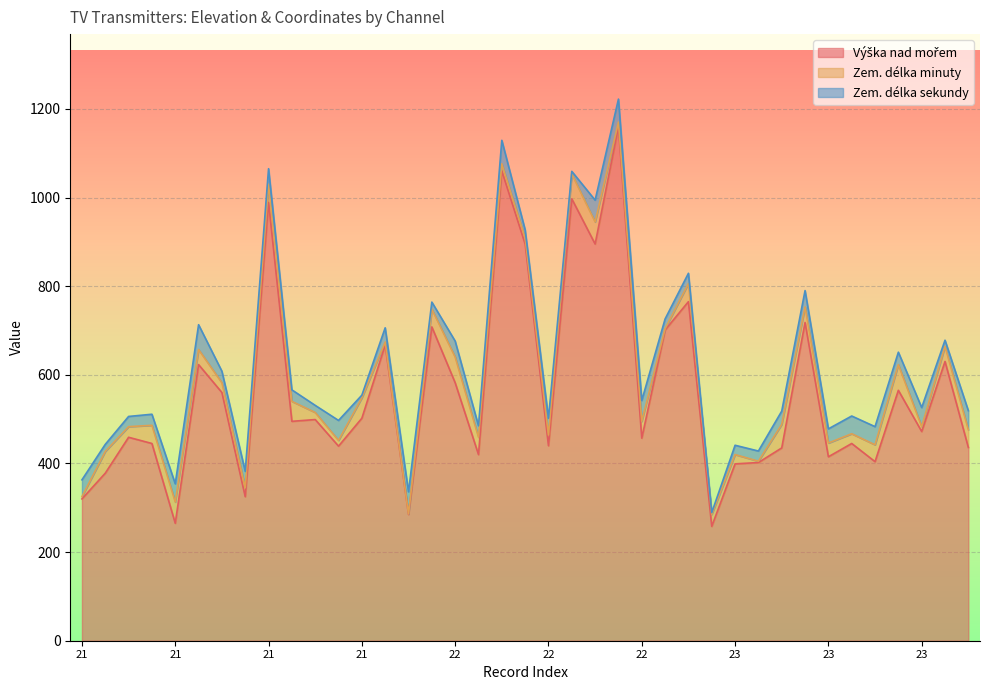

Between 23 and 21, which is larger?

21